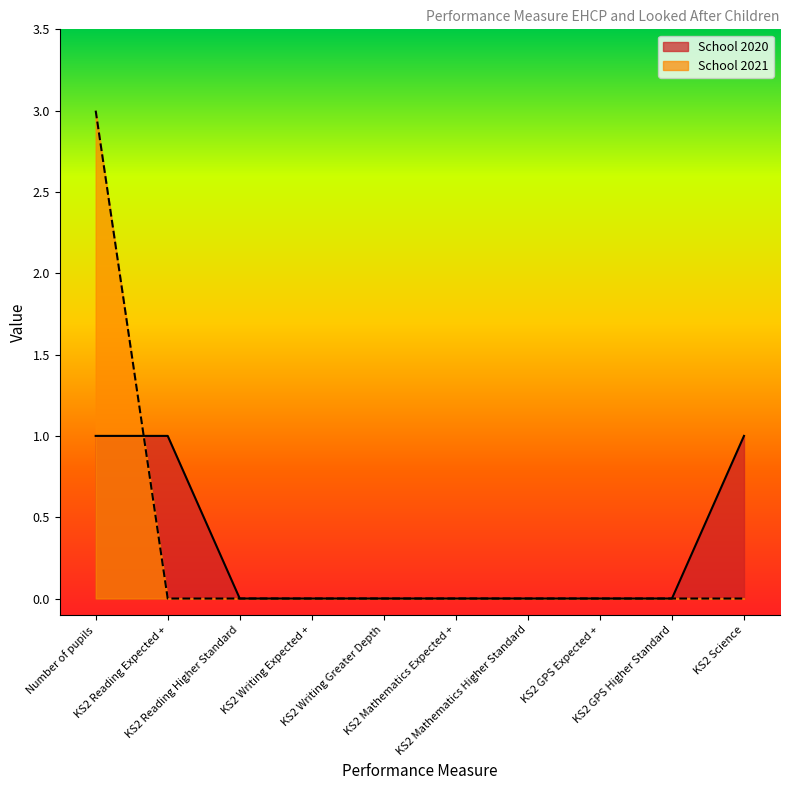

Which series has the largest total across all categories?

School 2020